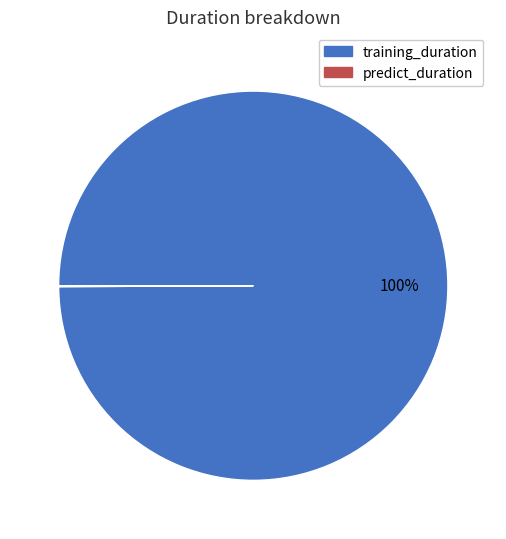

To the nearest percent, what is the difference between the largest and smallest slice percentages?

100%